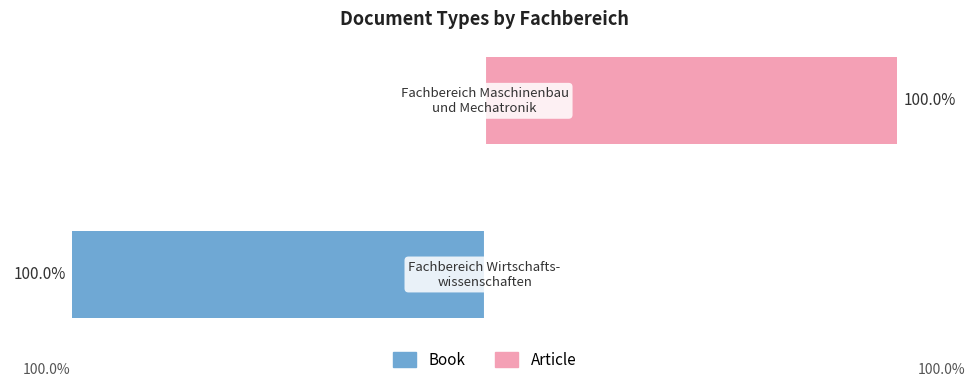

What is the sum of the Book values at 1 and 0?

-100